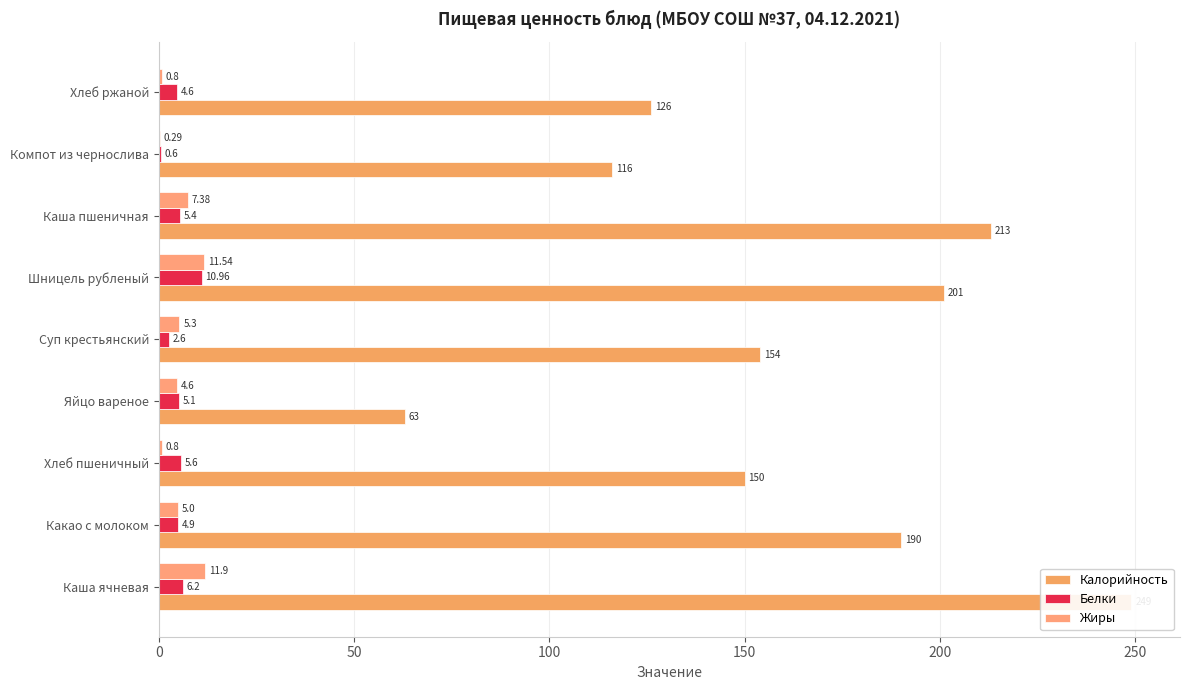

Rank the series at Шницель рубленый from highest to lowest value.

Калорийность, Жиры, Белки